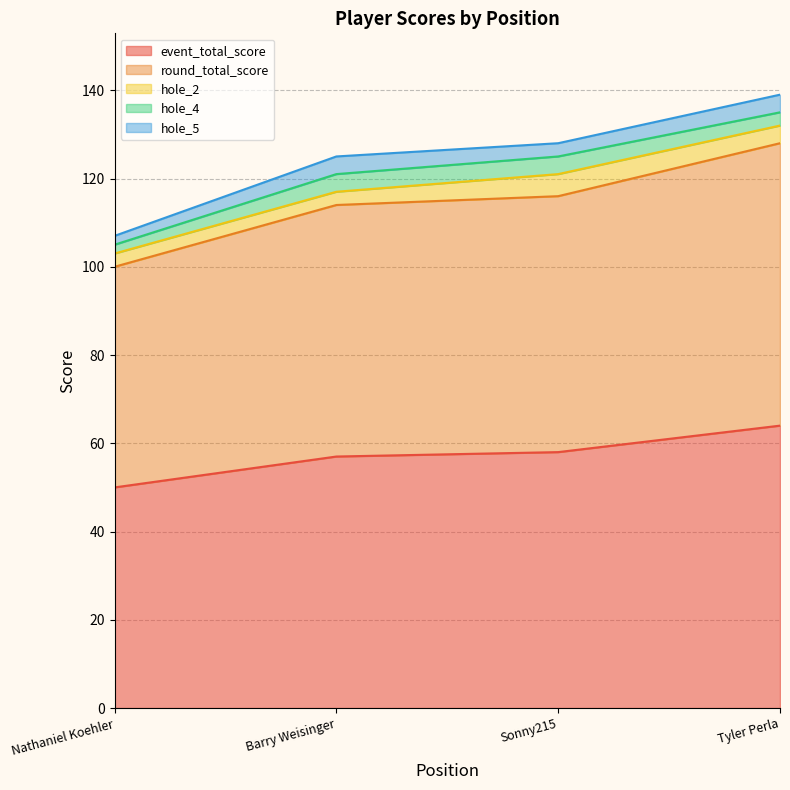

At which category is the sum across all series the highest?

4